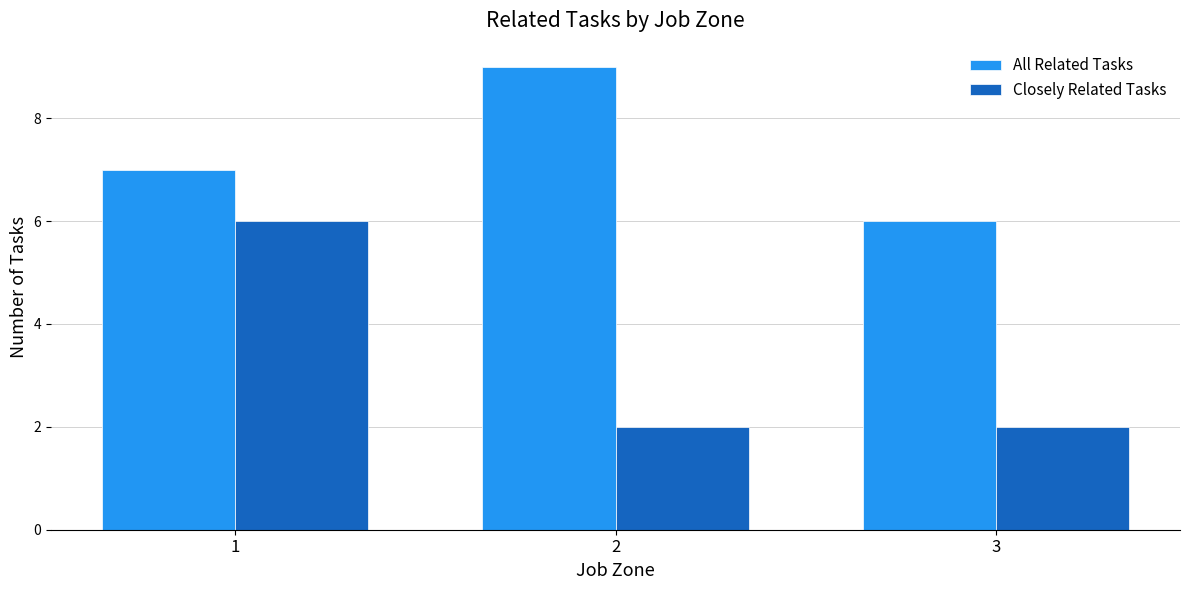

Which series changed the most between 1 and 3?

Closely Related Tasks